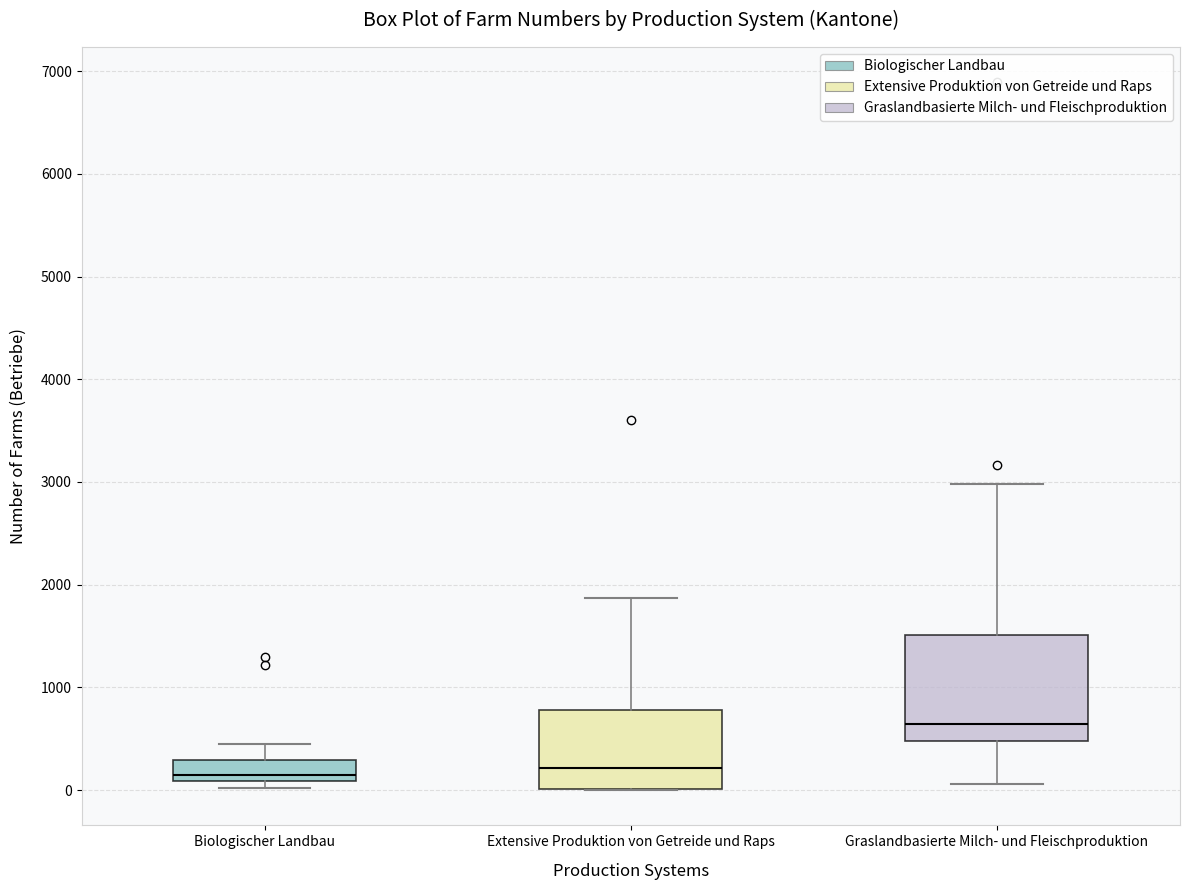

Reading left to right, transcribe this box plot: for each box, give where its median line is, the range the box spans, and where its two whiskers end, as read against the y-axis. The values are not printed on the chart, so give them approximately, as read against the axis.

Biologischer Landbau: median 200, box 100 to 300, whiskers 0 to 500
Extensive Produktion von Getreide und Raps: median 200, box 0 to 800, whiskers 0 to 1900
Graslandbasierte Milch- und Fleischproduktion: median 600, box 500 to 1500, whiskers 100 to 3000